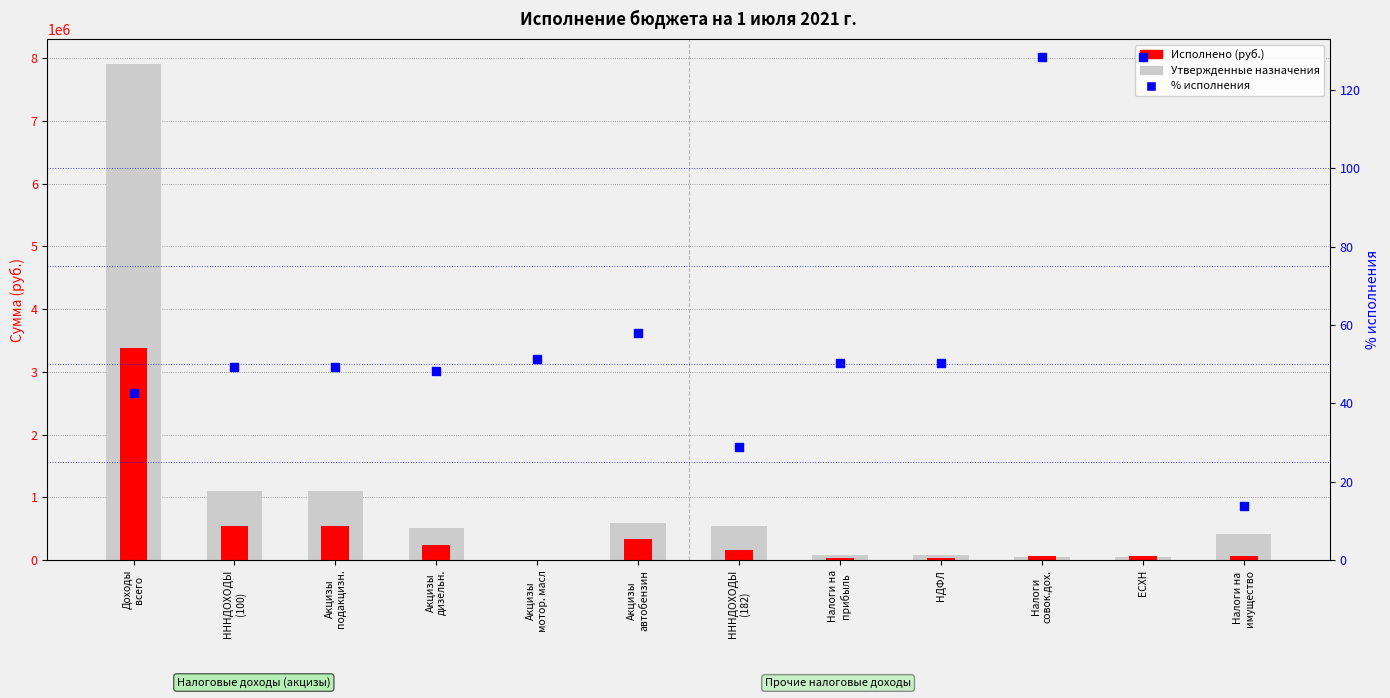

Which series has the largest Y range (max minus min)?

Утвержденные назначения